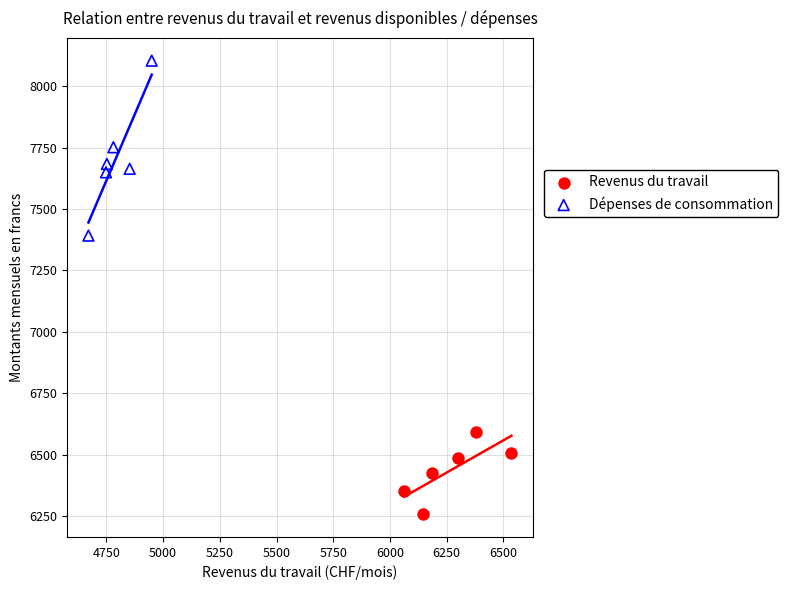

Which series has the largest Y range (max minus min)?

Dépenses de consommation